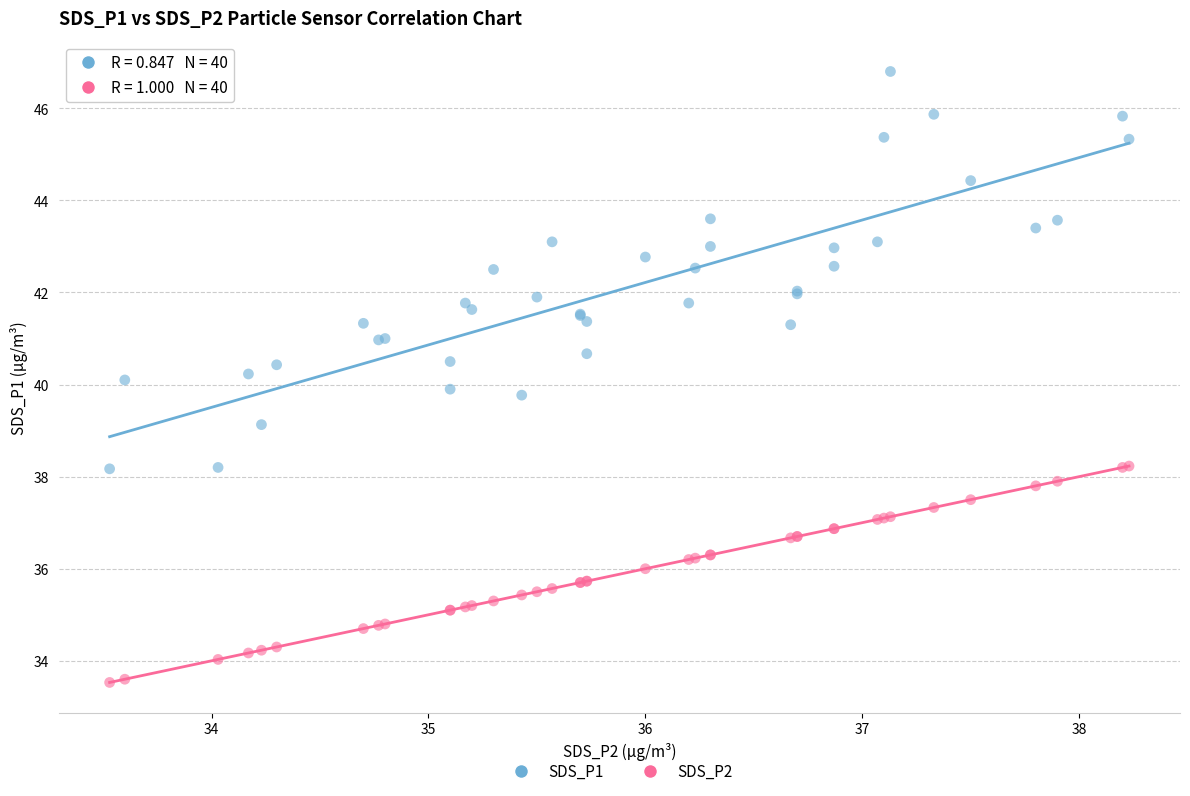

Which series contains the highest Y value?

SDS_P1